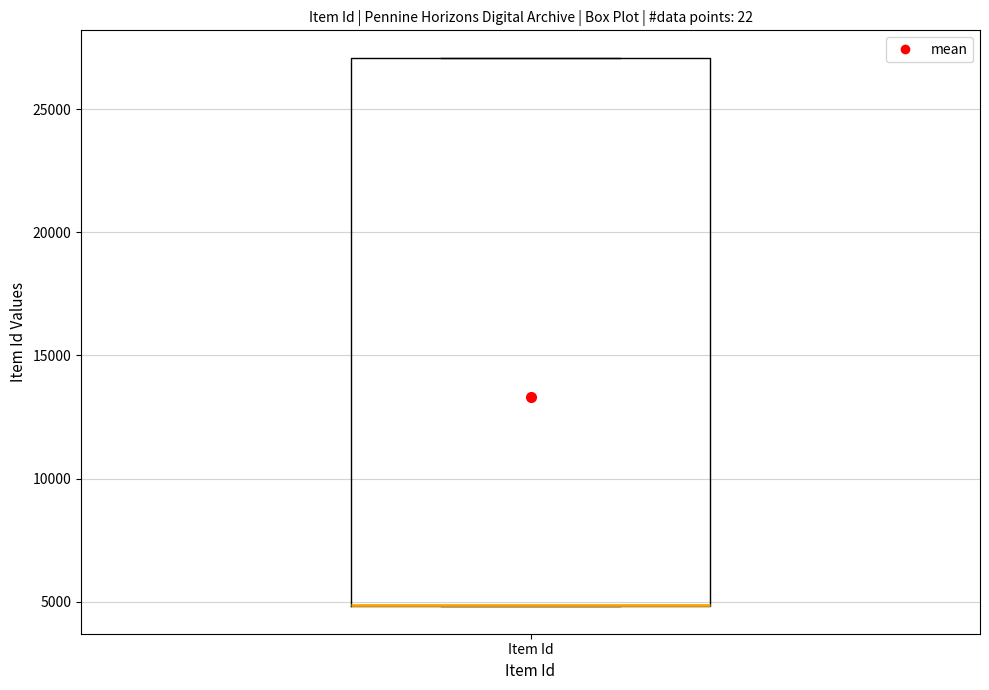

Transcribe this box plot: give where the median line is, the range the box spans, and where the two whiskers end, as read against the y-axis. The values are not printed on the chart, so give them approximately, as read against the axis.

median 5000 (drawn on the box's lower edge), box 5000 to 27000, whiskers 5000 to 27000